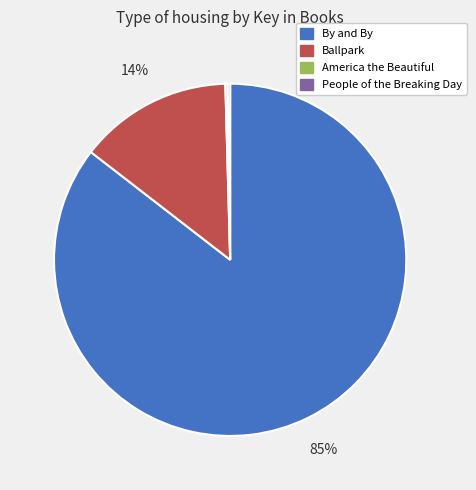

The Ballpark slice represents 5% of the pie. True or false?

False